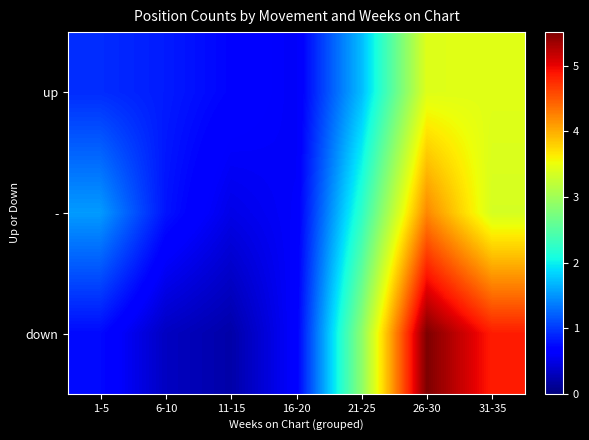

How many series are shown in this chart?

3